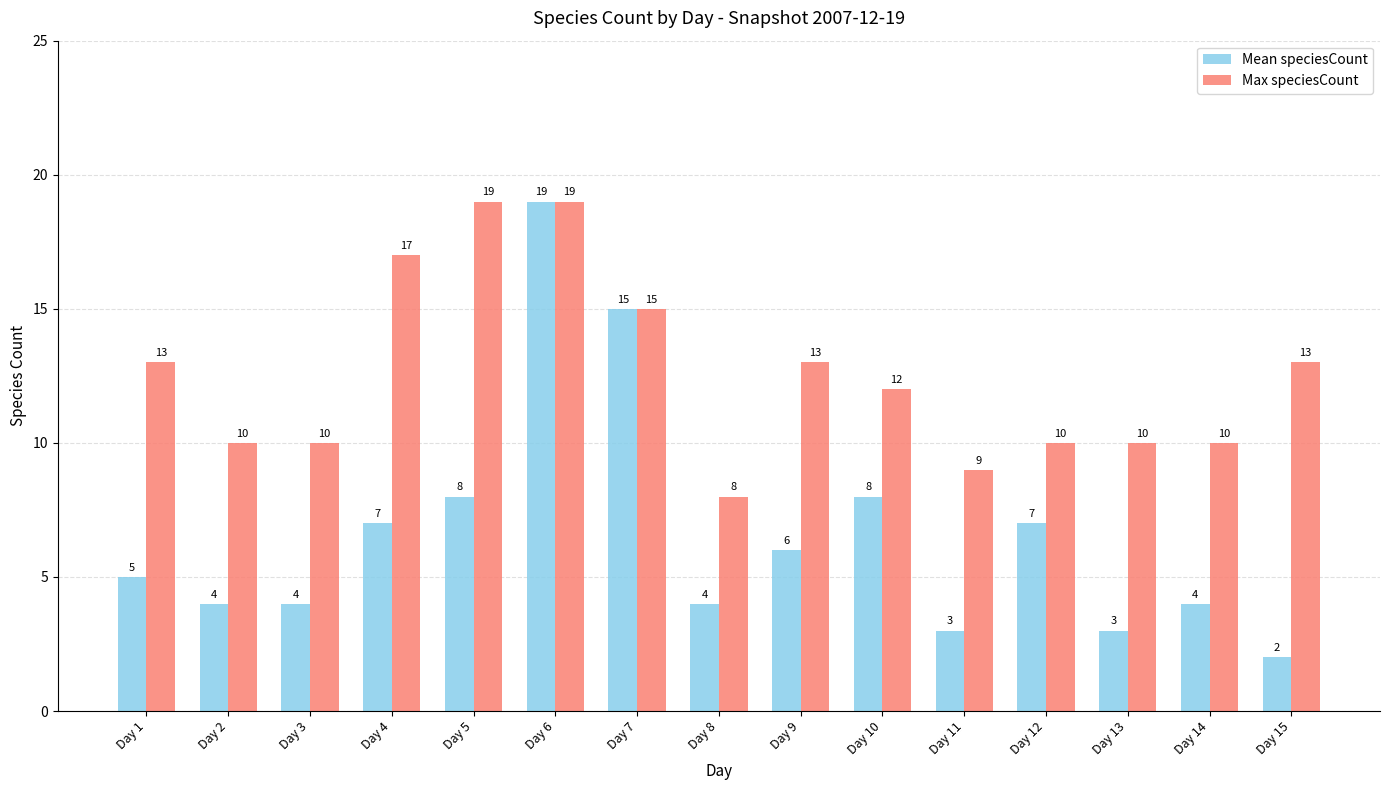

Which category has the lowest value across all series?

Day 15